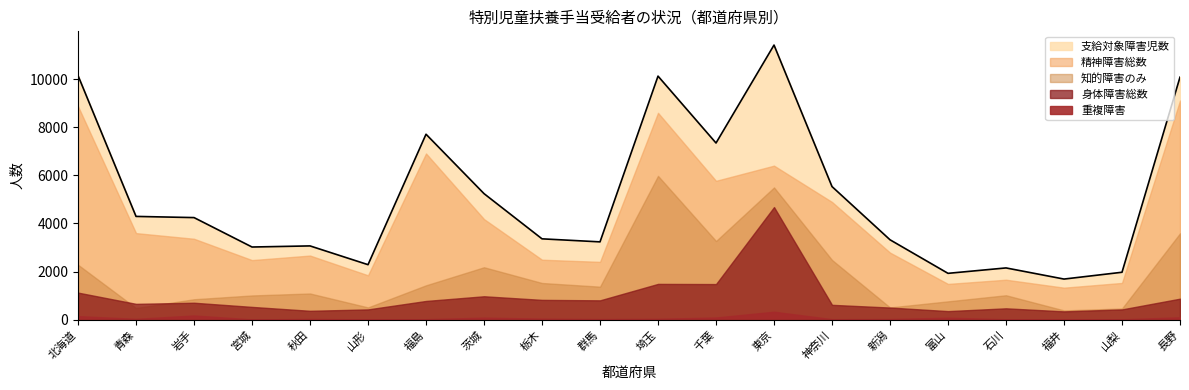

What is the label of the 20th point from the left?

長野